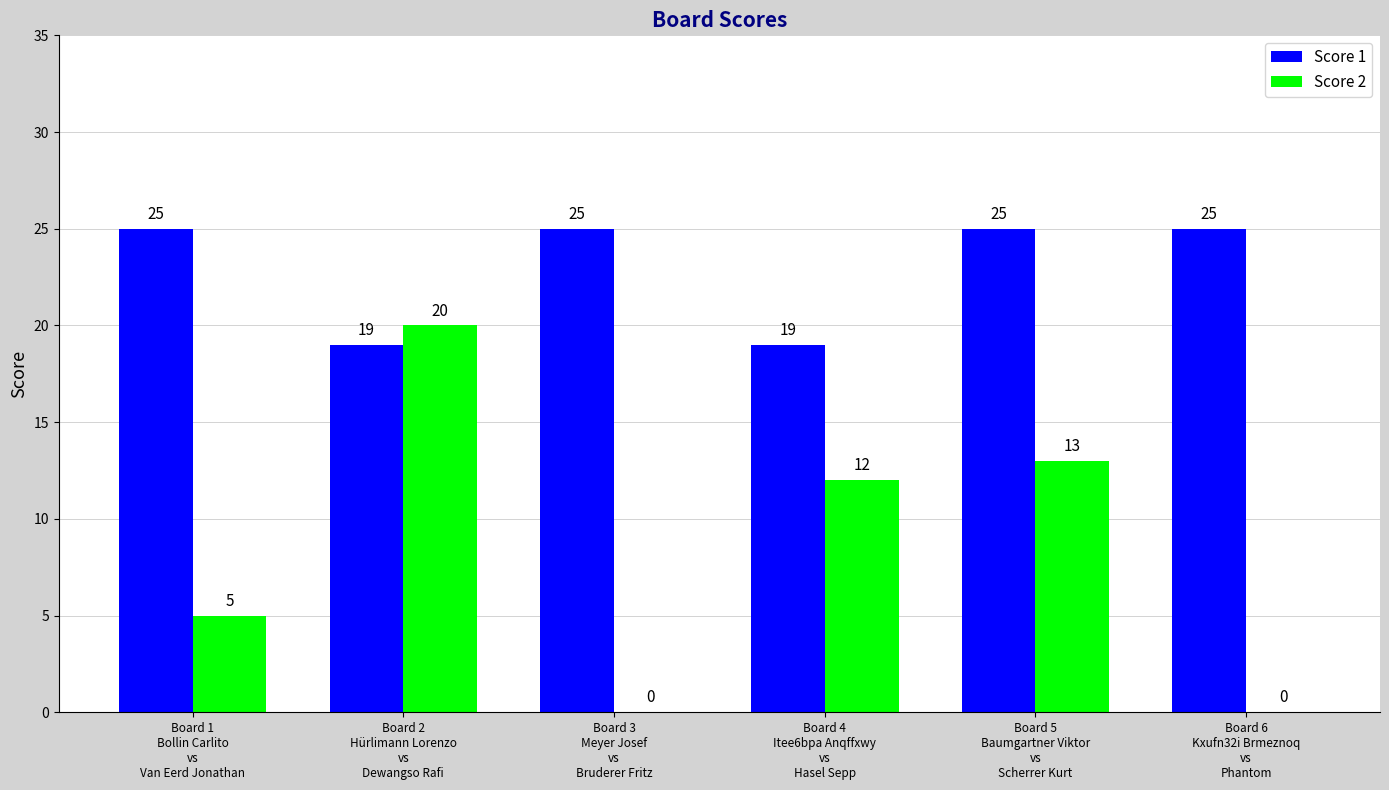

What is the greatest value displayed?

25